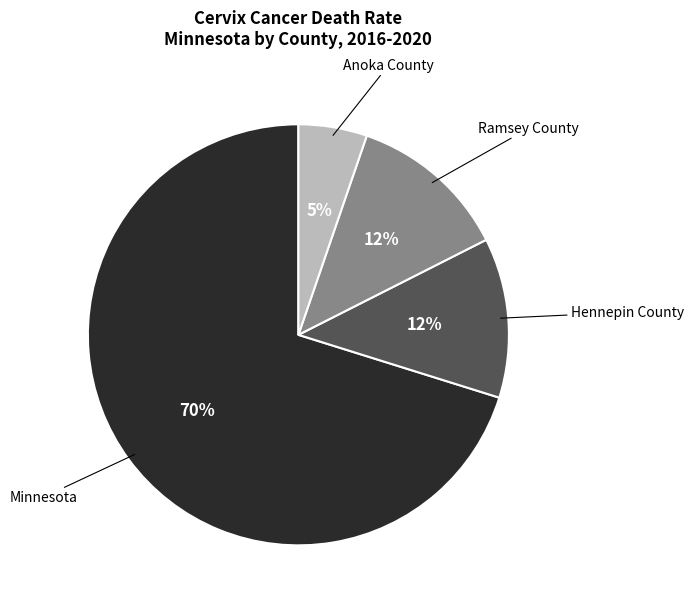

Is there a majority slice in this chart?

Yes